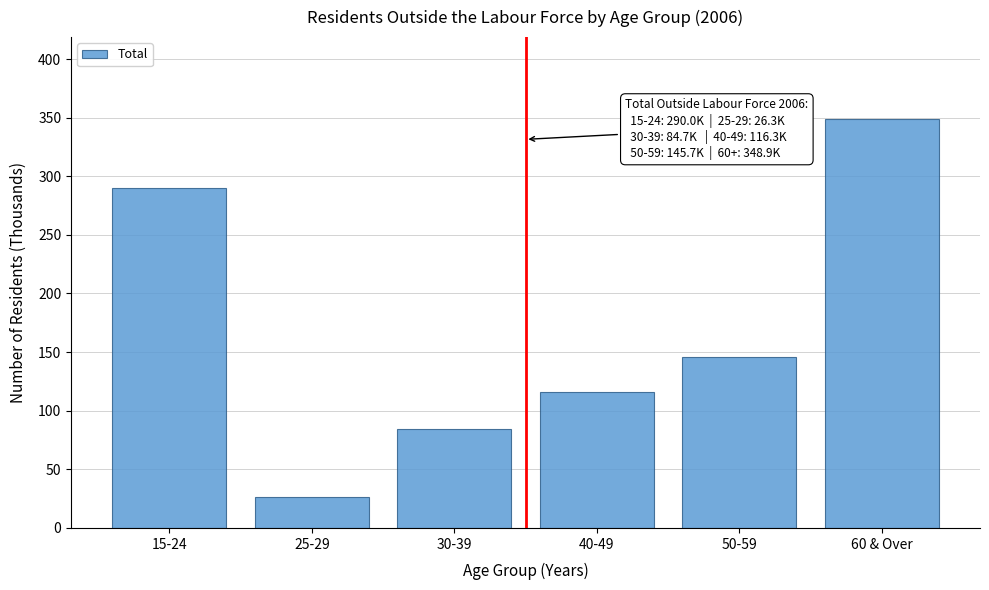

Reading left to right, list all the values displayed in this chart.

15-24=290.0	25-29=26.3	30-39=84.7	40-49=116.3	50-59=145.7	60 & Over=348.9